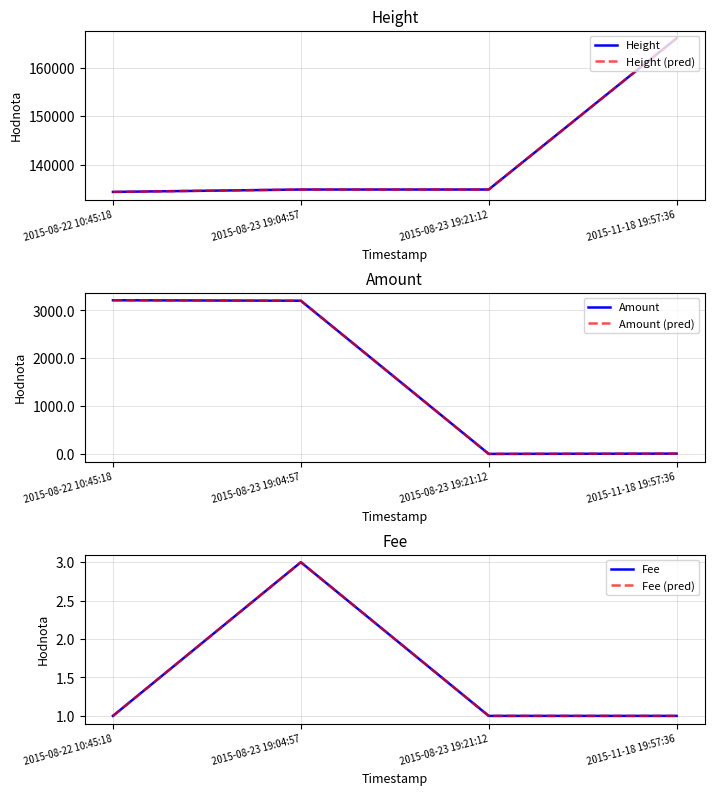

What is the value of the Amount point at the 1st from the left?

3210